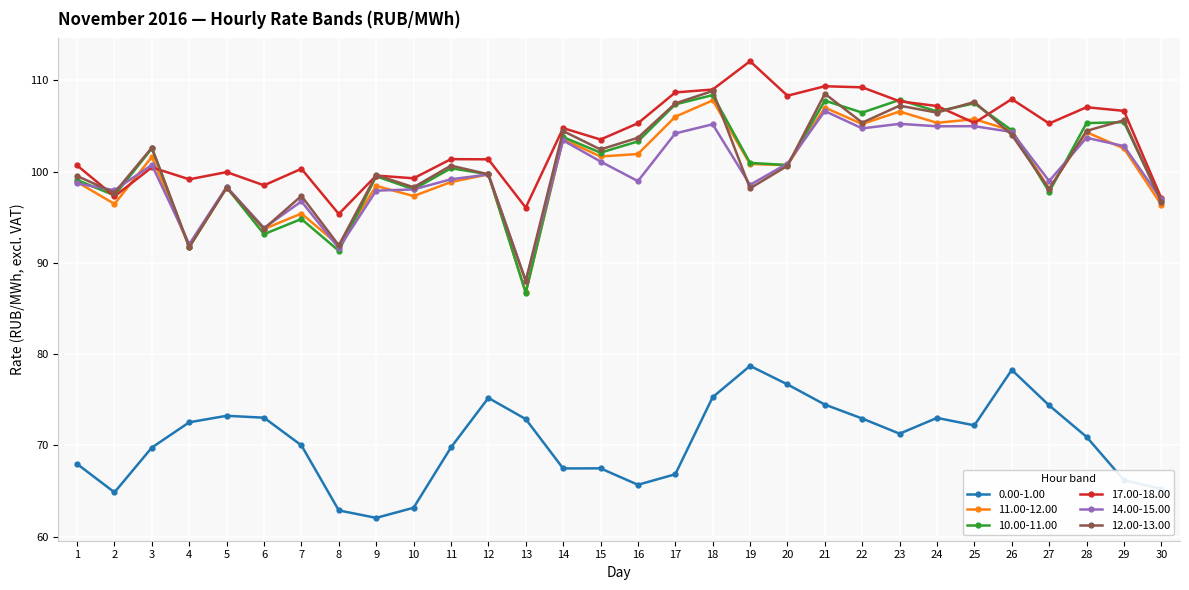

What are all the series names shown in the legend?

0.00-1.00, 11.00-12.00, 10.00-11.00, 17.00-18.00, 14.00-15.00, 12.00-13.00